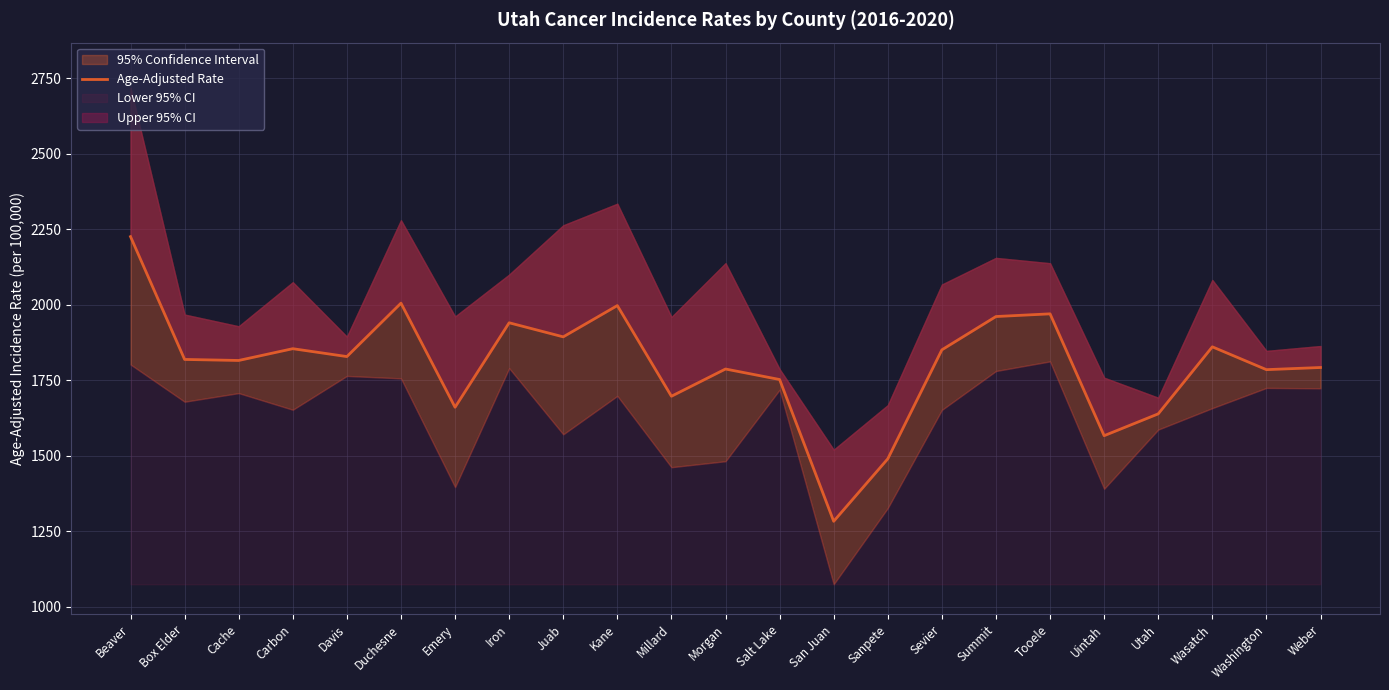

Rank the categories by value from lowest to highest.

San Juan, Sanpete, Uintah, Utah, Emery, Millard, Salt Lake, Washington, Morgan, Weber, Cache, Box Elder, Davis, Sevier, Carbon, Wasatch, Juab, Iron, Summit, Tooele, Kane, Duchesne, Beaver